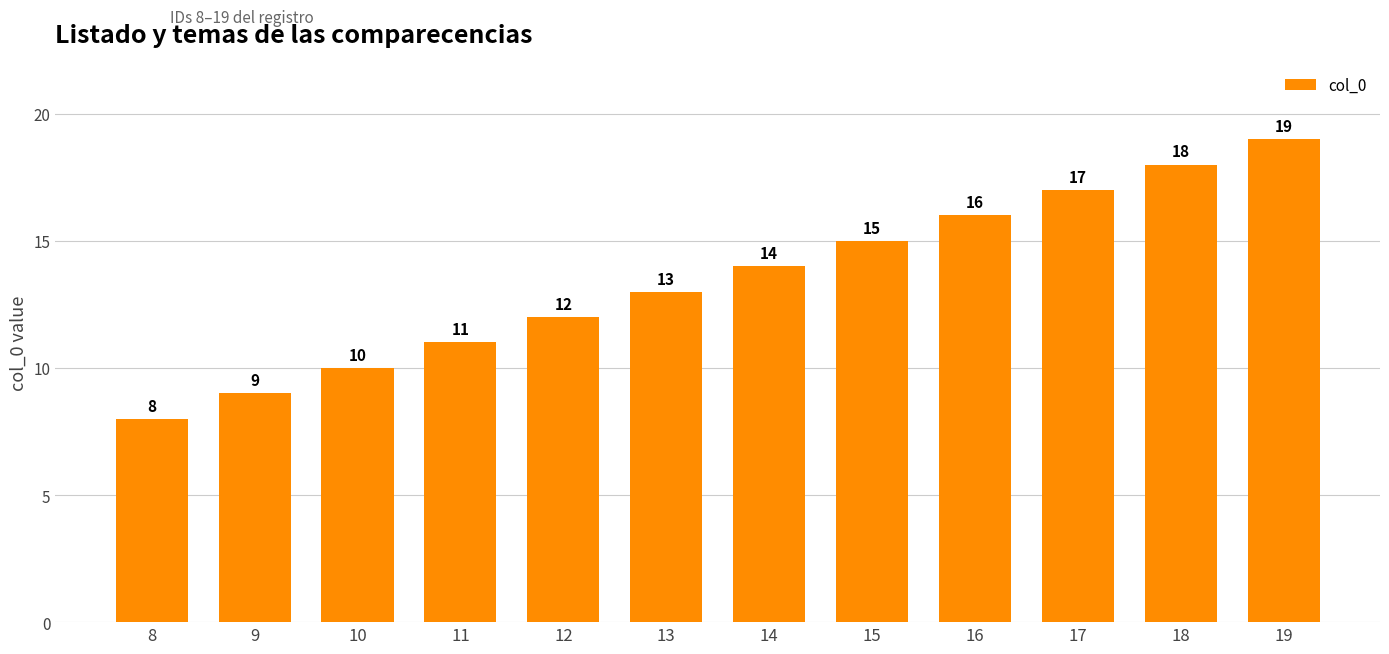

The value at 17 is 17. True or false?

True